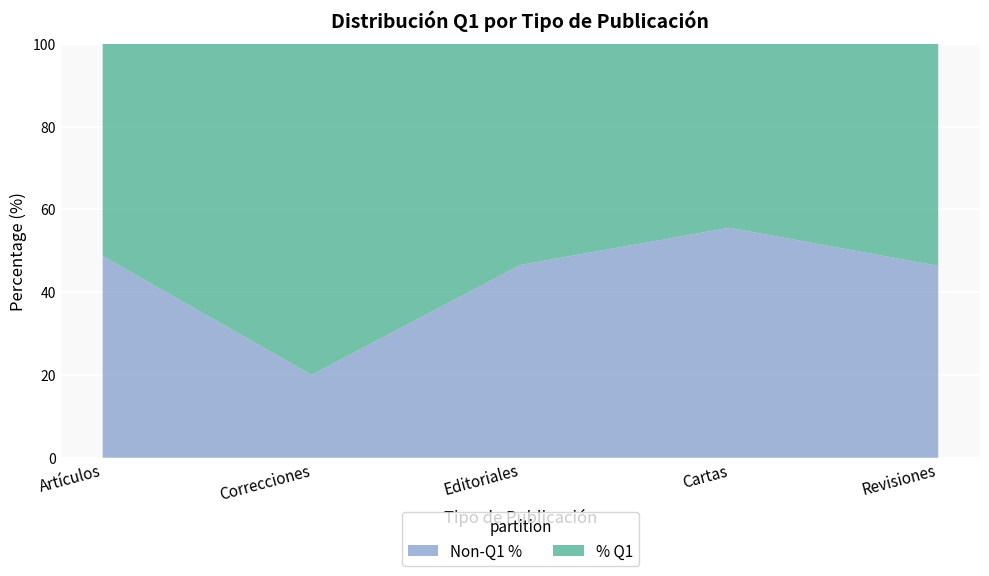

What is the difference between the second highest and second lowest values in the Non-Q1 % series?

2.4